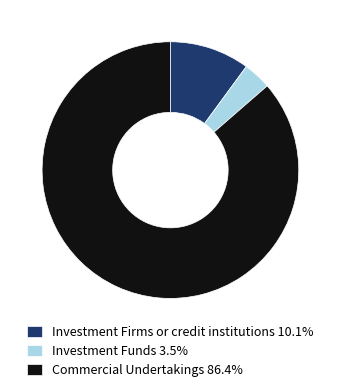

How many slices are in this pie chart?

3